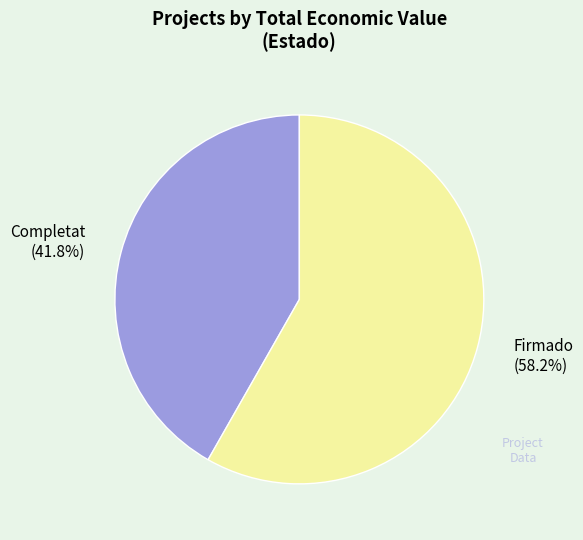

Is there a majority slice in this chart?

Yes